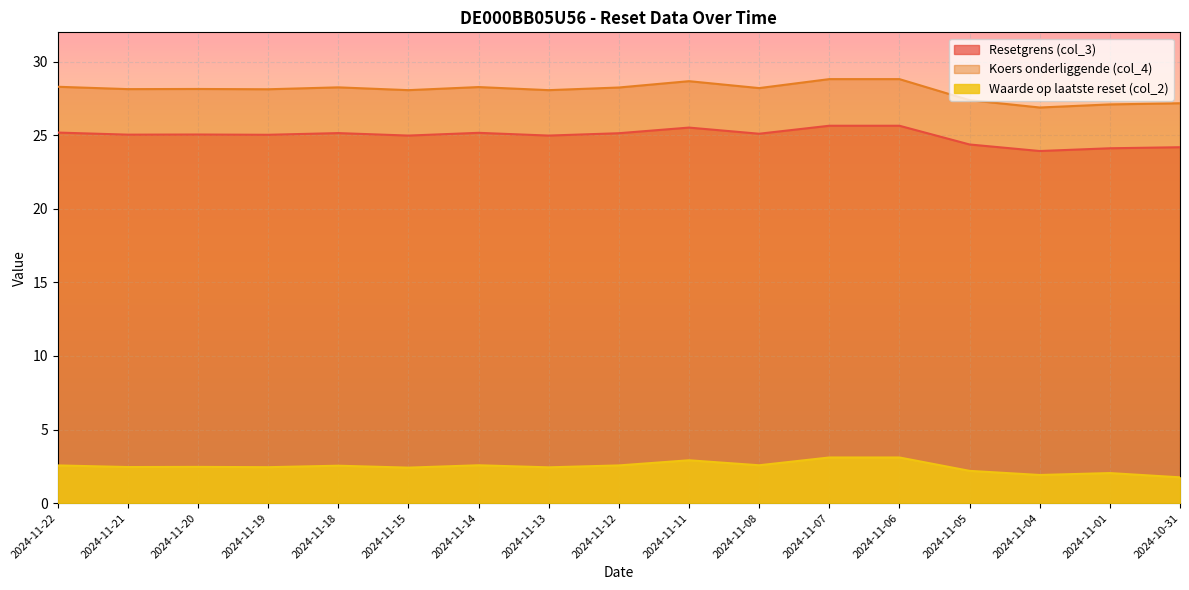

The value of Resetgrens (col_3) at 2024-11-06 is 25.6. True or false?

True